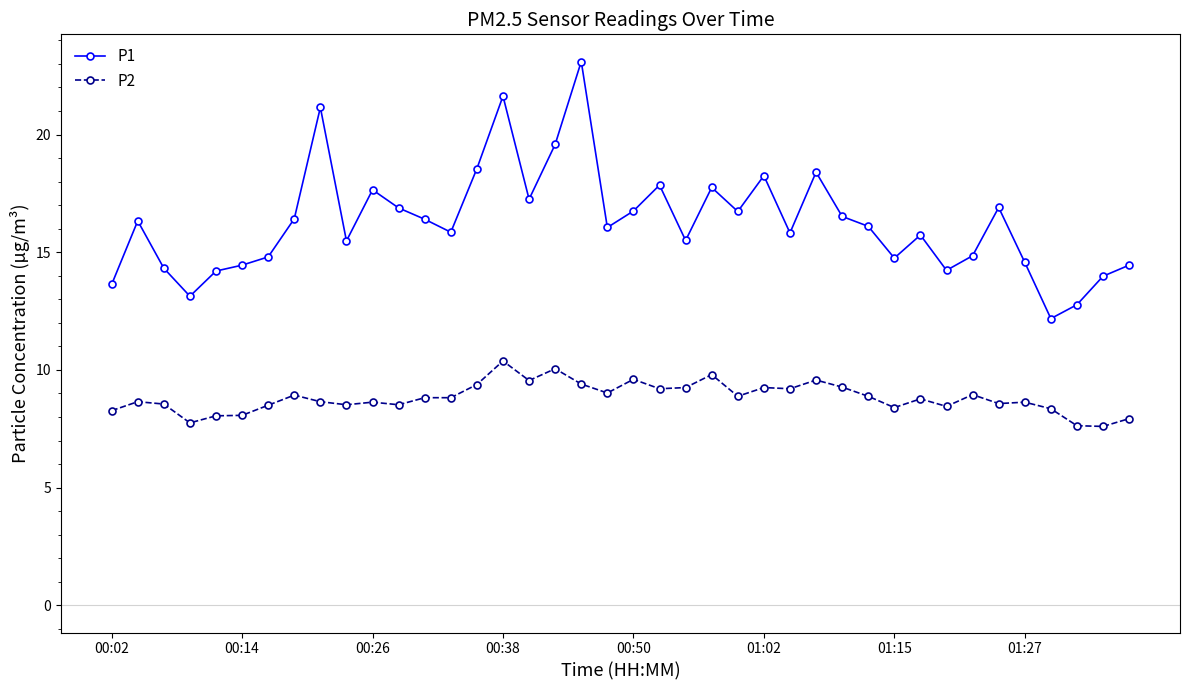

What are all the series names shown in the legend?

P1, P2